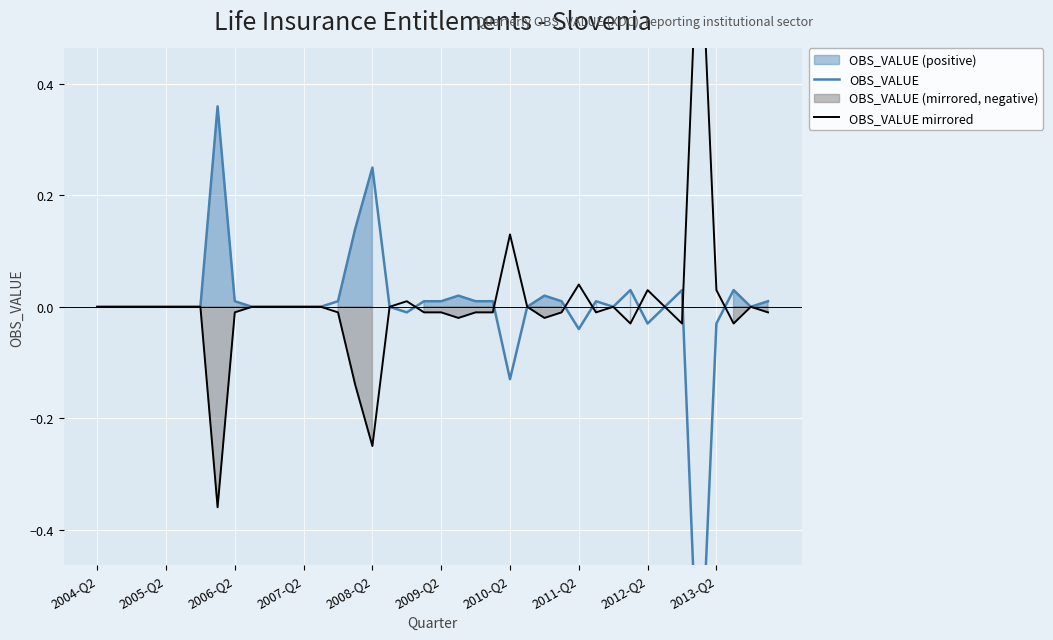

Is it true that OBS_VALUE mirrored equals 0.0 at 2013-Q2?

False